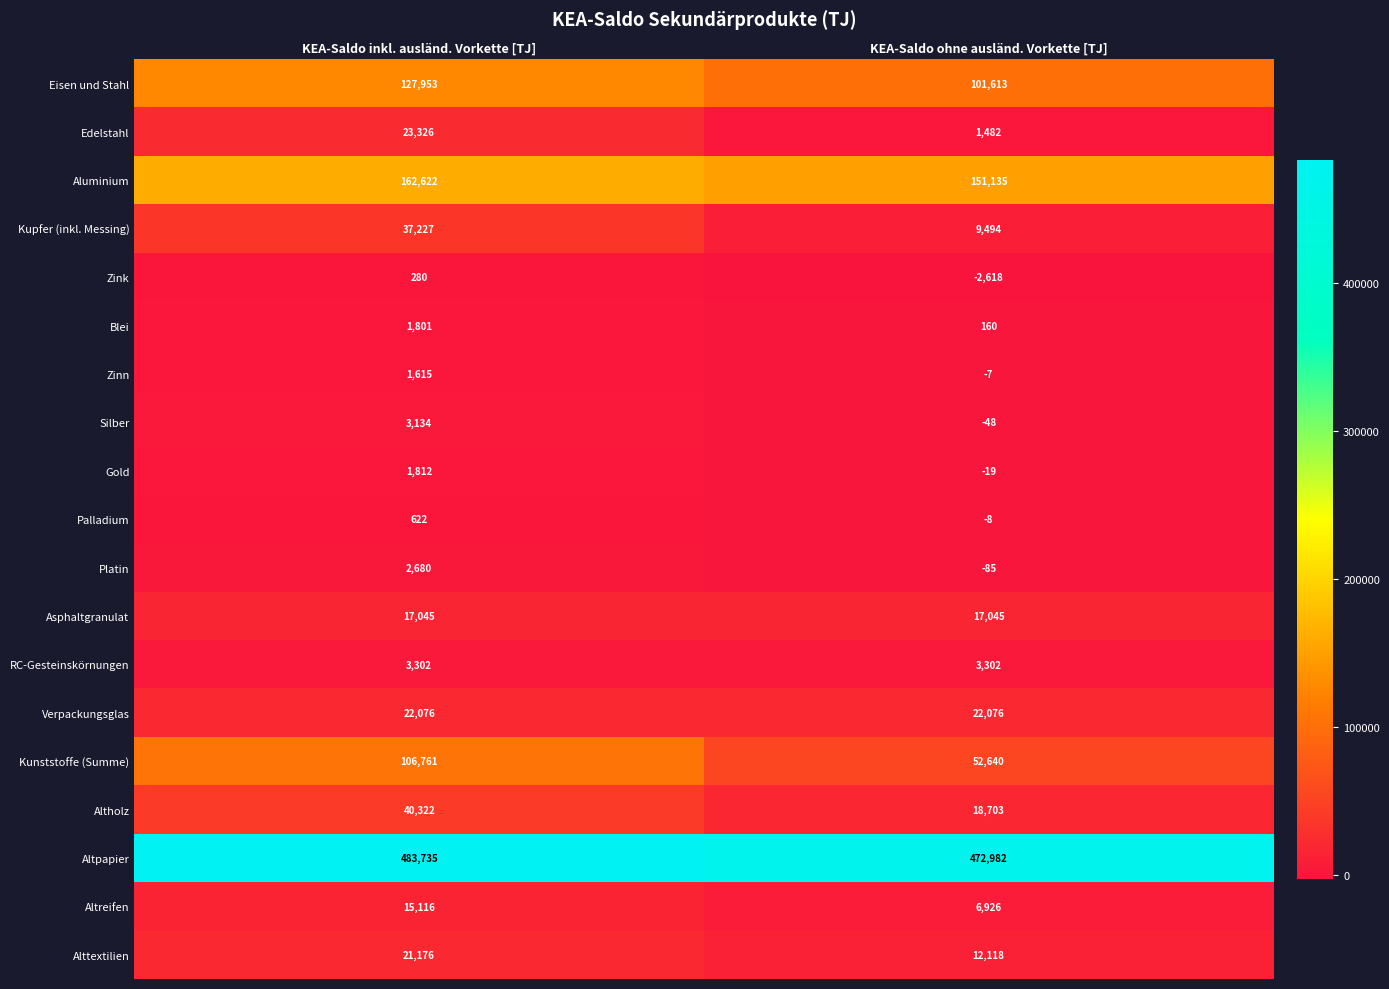

What is the difference between the maximum and minimum values in the Zinn series?

1622